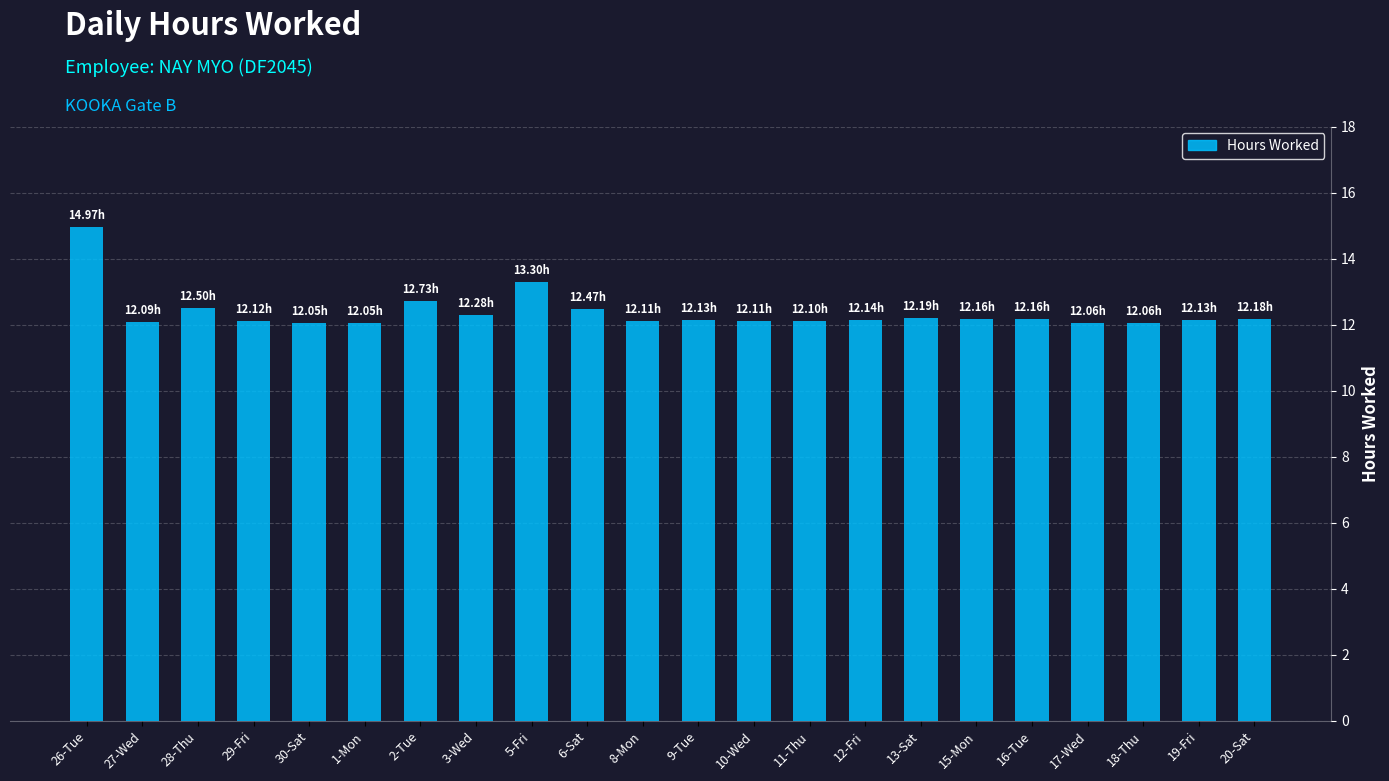

True or false: the data shows 7.1 at 27-Wed.

False